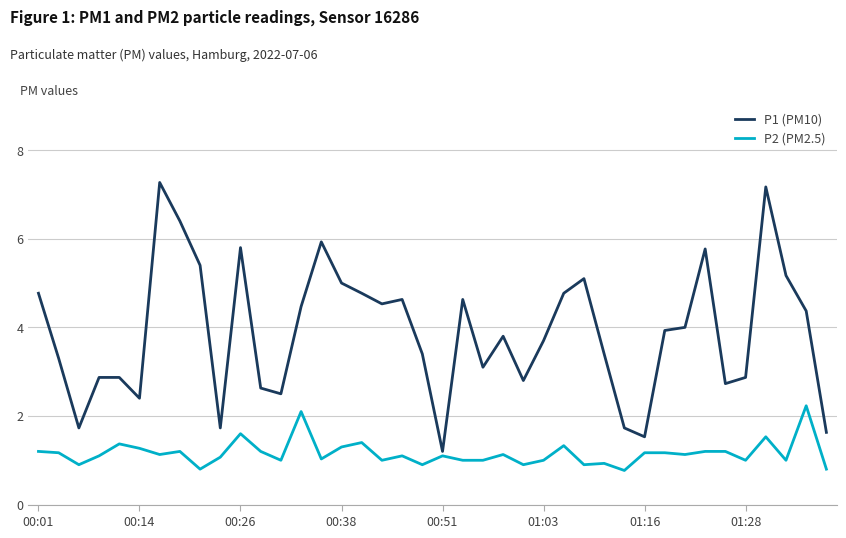

Which series has the largest total across all categories?

P1 (PM10)